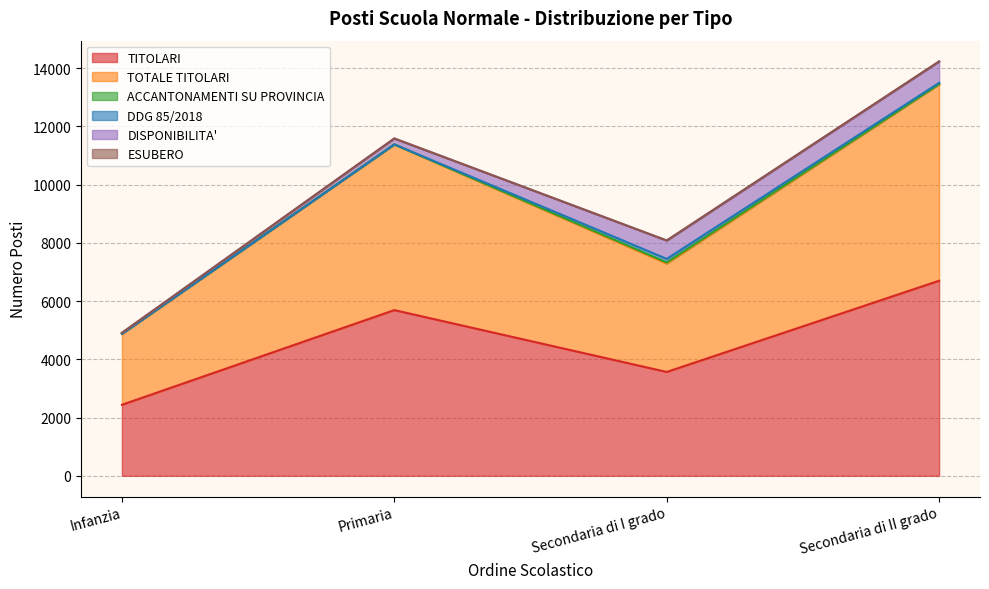

List the series in order of their peak value, highest first.

TOTALE TITOLARI, TITOLARI, DISPONIBILITA', DDG 85/2018, ACCANTONAMENTI SU PROVINCIA, ESUBERO